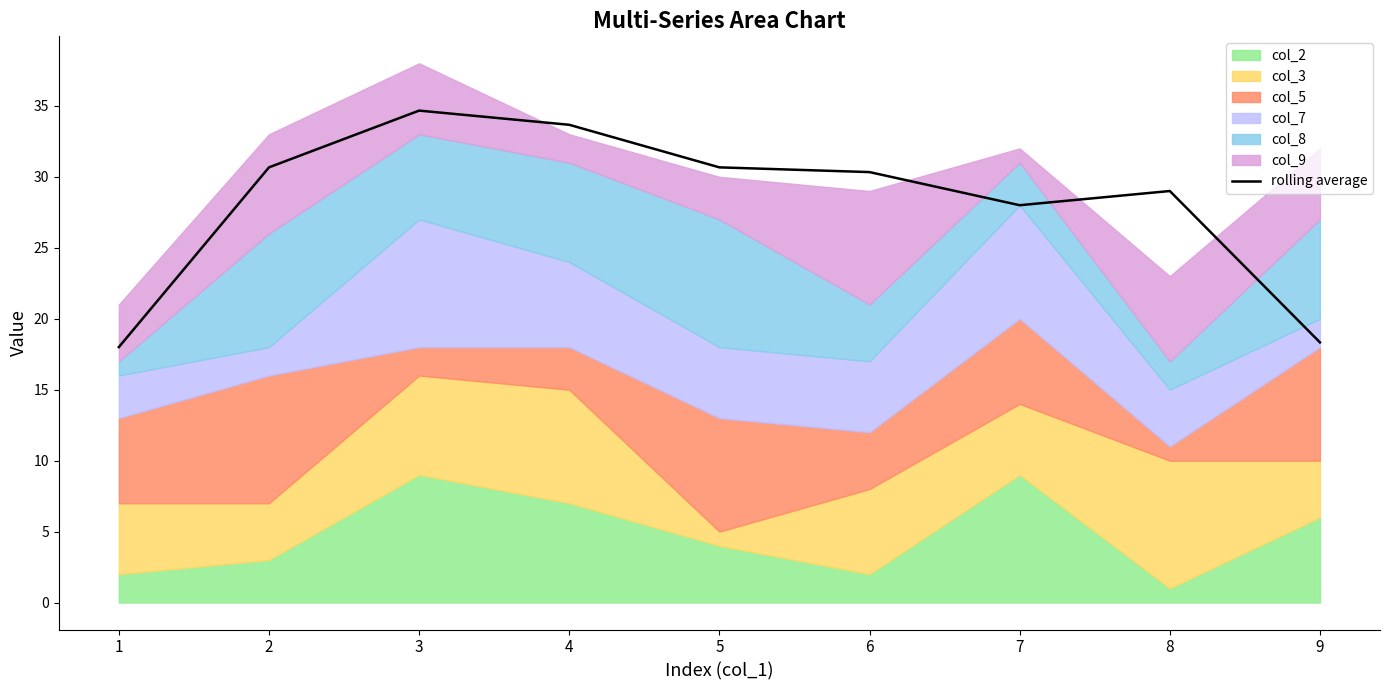

Between 8 and 3, which is larger?

3